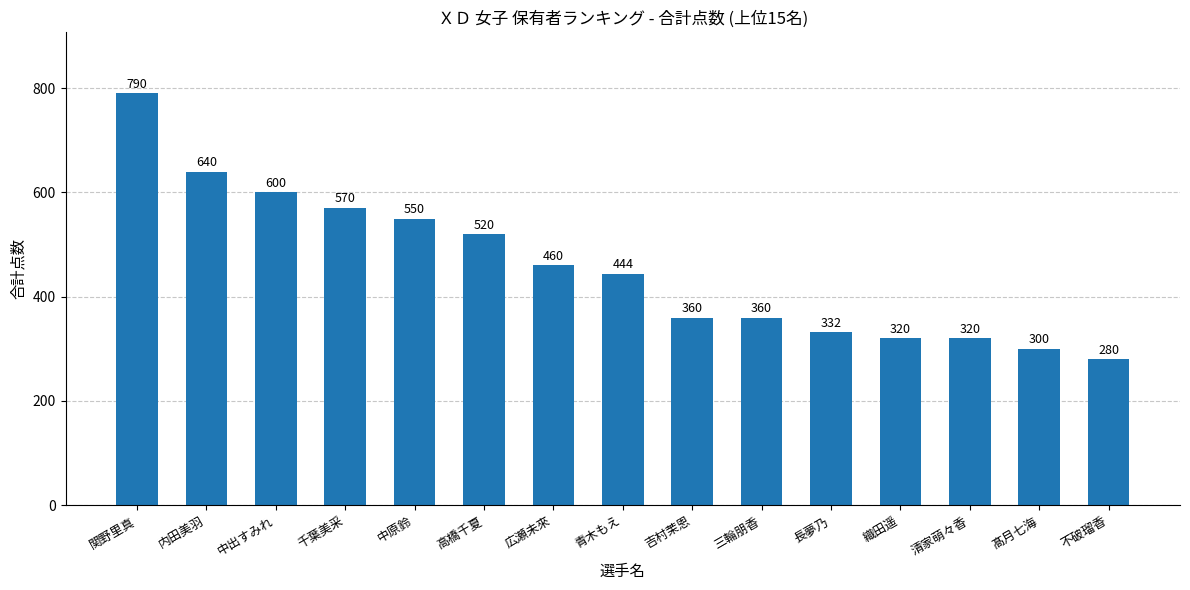

What is the average value?

456